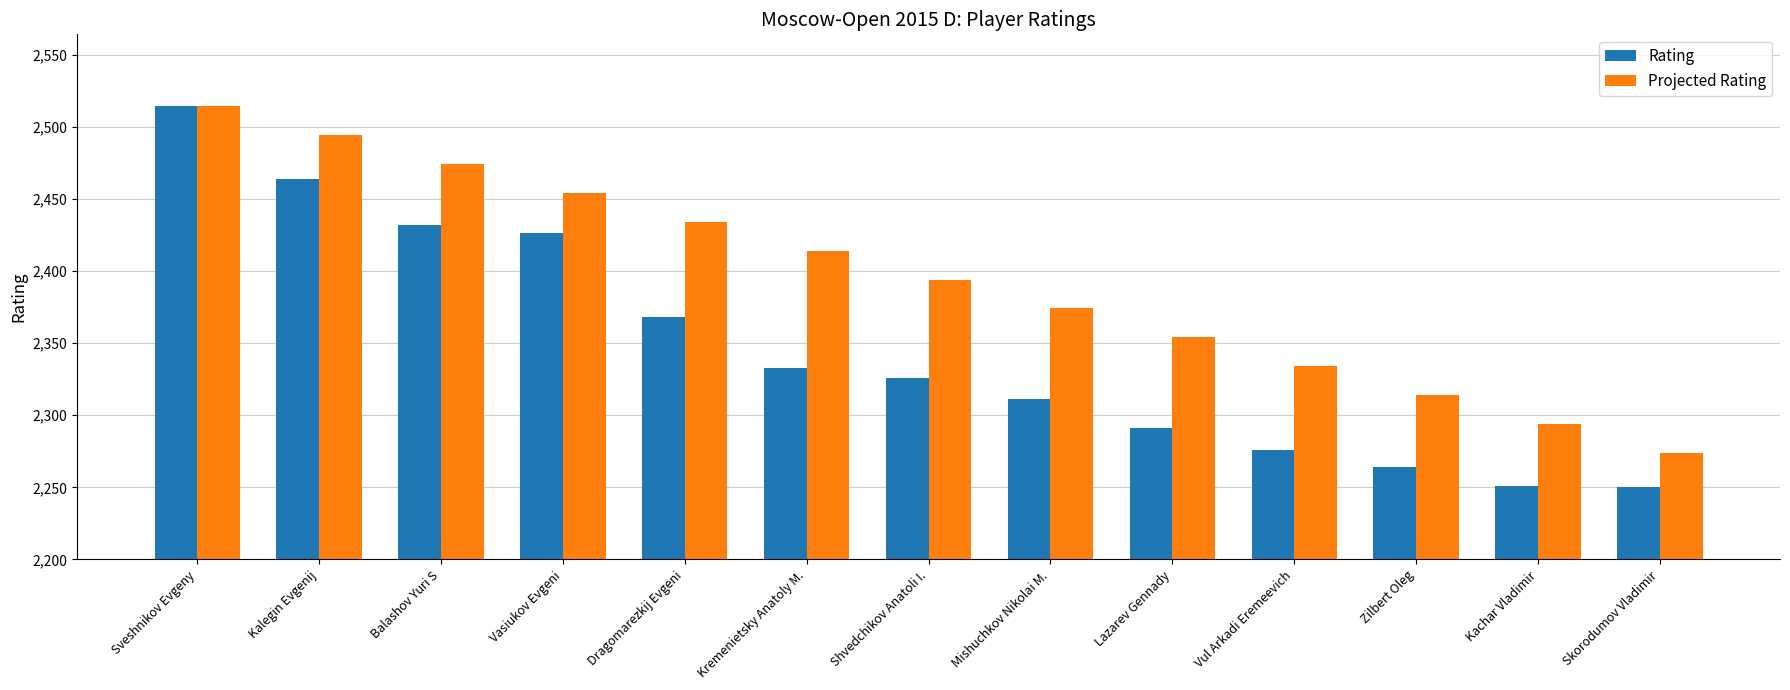

Read the Projected Rating value at Dragomarezkij Evgeni, to the nearest 10.

2430